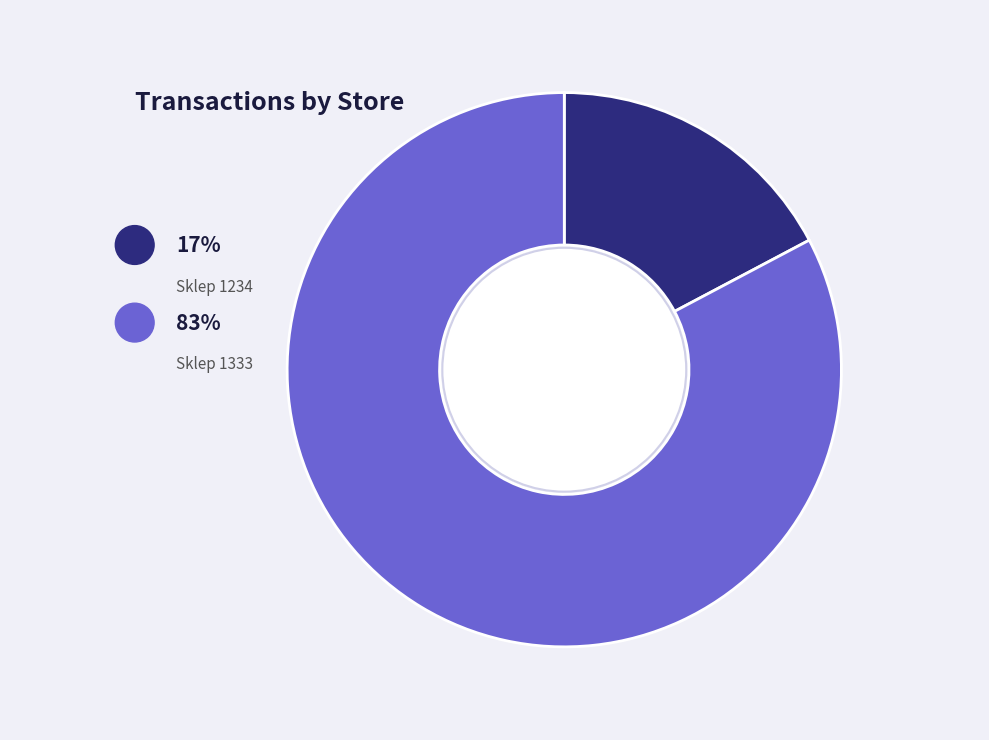

Does any single category account for the majority?

Yes